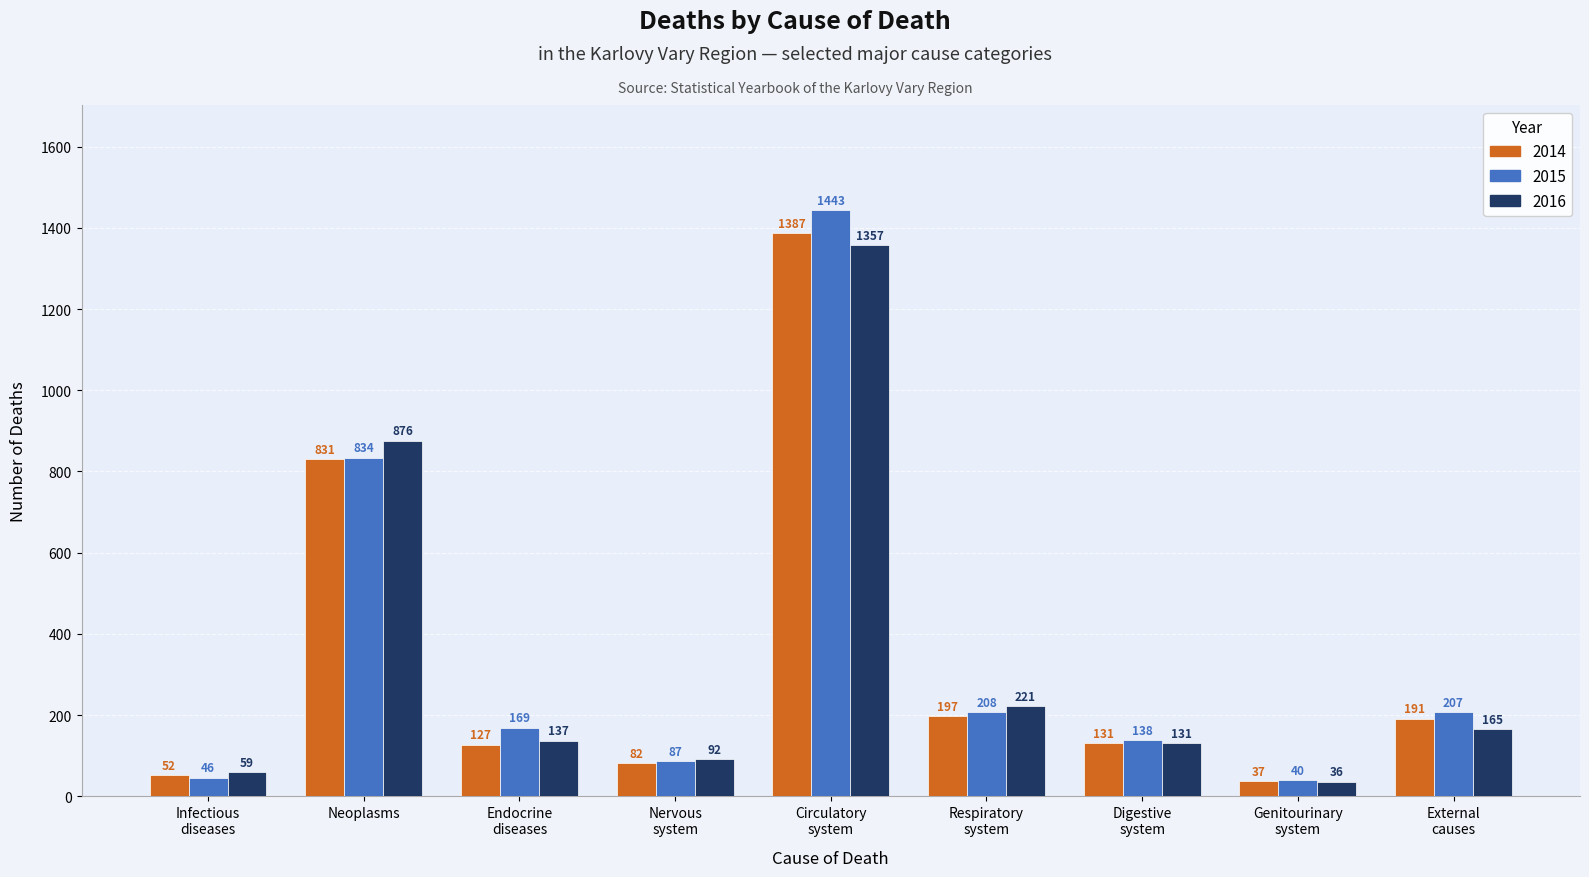

What is the label of the 9th bar from the right?

Infectious
diseases